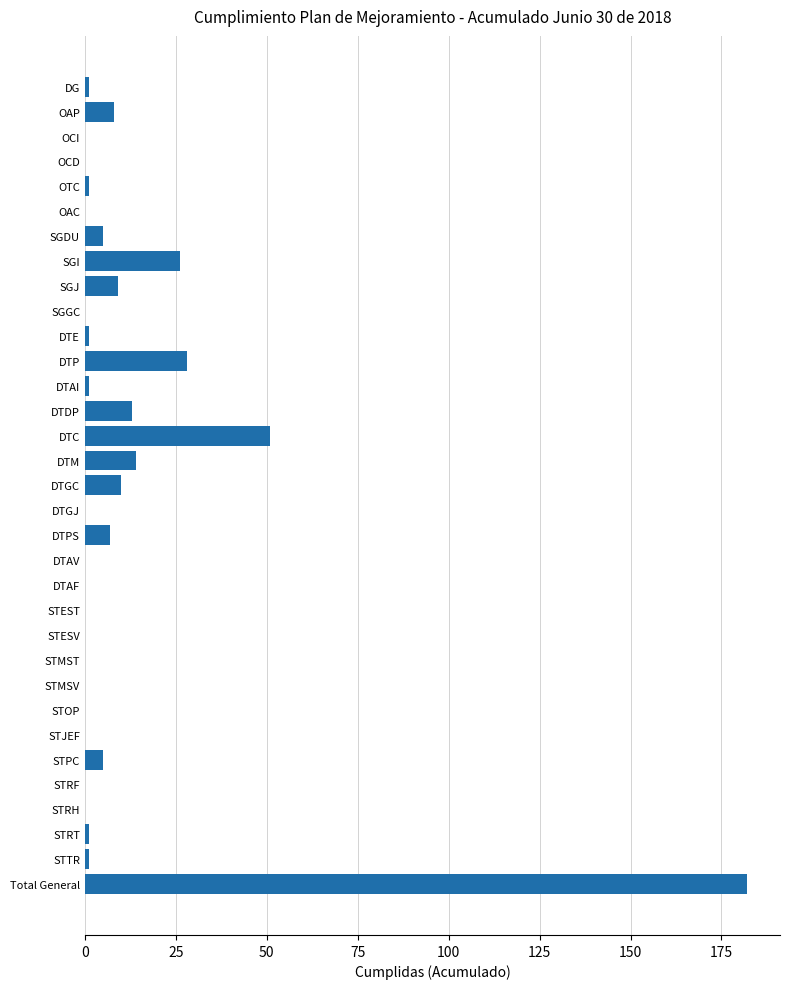

True or false: the data shows -82 at OCI.

False